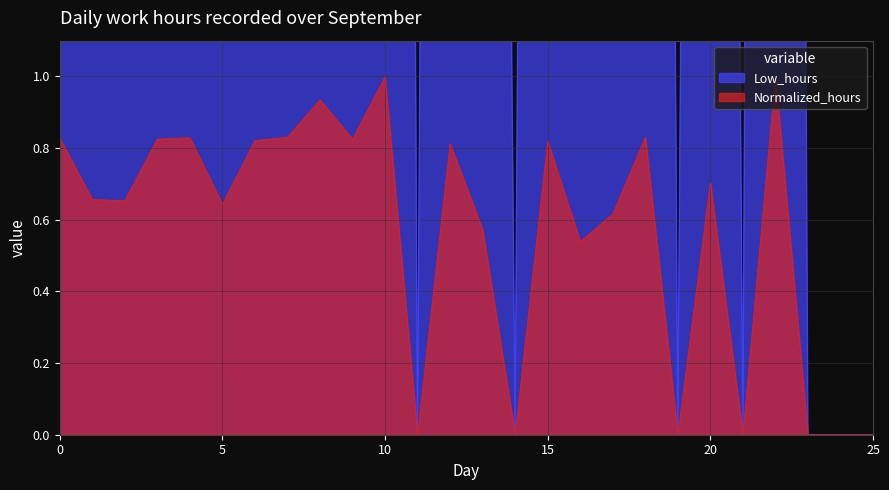

Reading left to right, list all the values displayed in this chart.

Low_hours: 14.8	11.7	11.7	14.7	14.8	11.5	14.7	14.8	16.7	14.8	17.9	0.0	14.5	10.2	0.0	14.6	9.6	11.0	14.8	0.0	12.6	0.0	17.9	0.0	0.0	0.0
Normalized_hours: 0.8	0.7	0.7	0.8	0.8	0.6	0.8	0.8	0.9	0.8	1.0	0.0	0.8	0.6	0.0	0.8	0.5	0.6	0.8	0.0	0.7	0.0	1.0	0.0	0.0	0.0